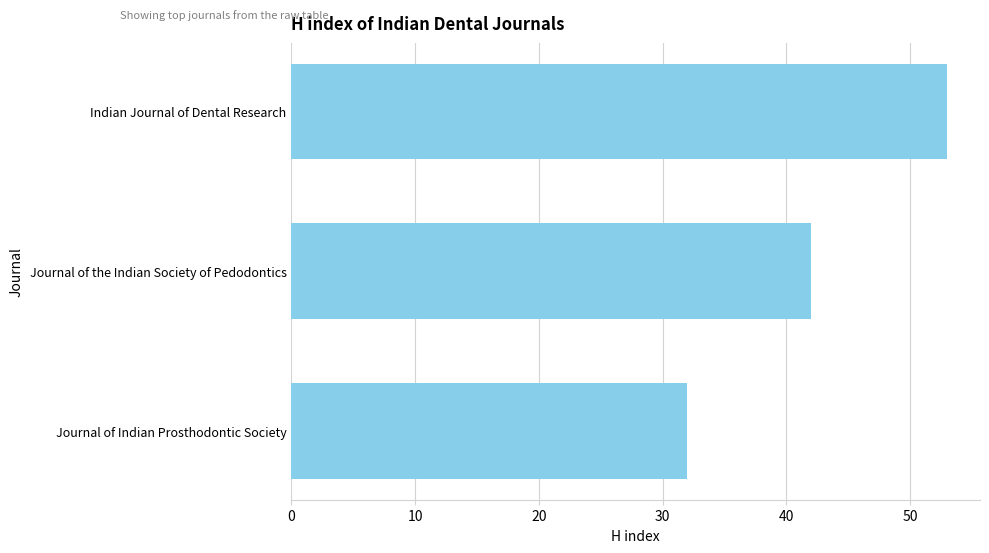

What is the smallest value displayed?

32